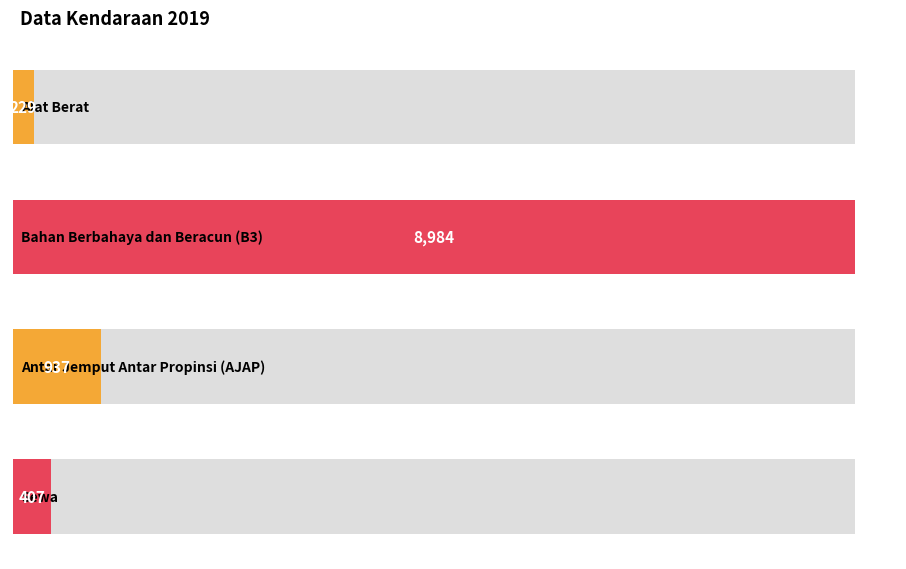

The value at Bahan Berbahaya dan Beracun (B3) is 8984. True or false?

True